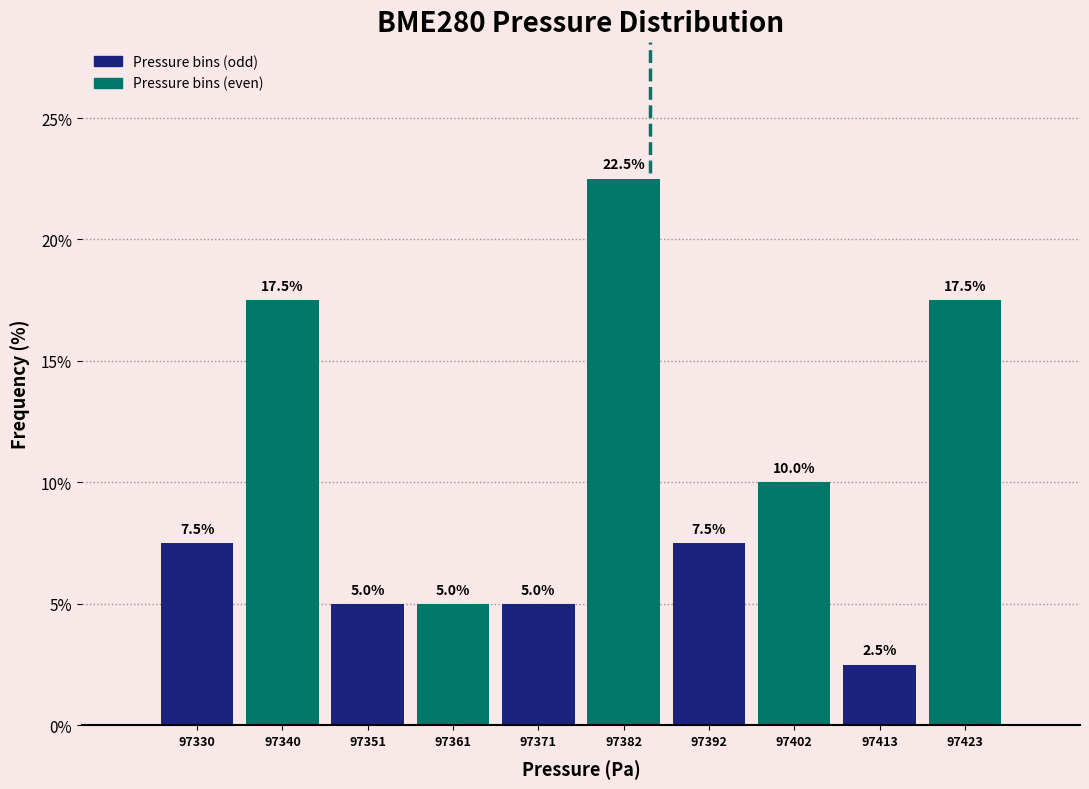

Reading left to right, extract all data points from this chart.

97330=7.5	97340=17.5	97351=5.0	97361=5.0	97371=5.0	97382=22.5	97392=7.5	97402=10.0	97413=2.5	97423=17.5